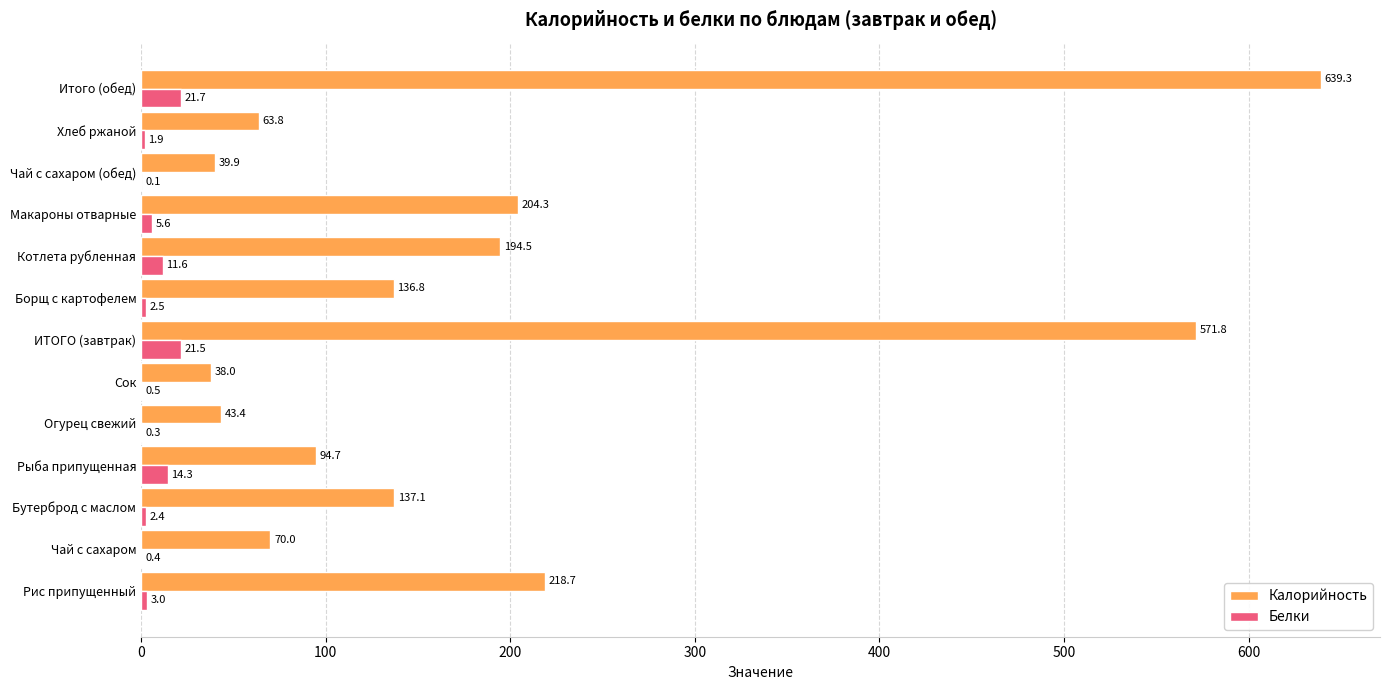

Which label corresponds to the largest value in the chart?

Итого (обед)